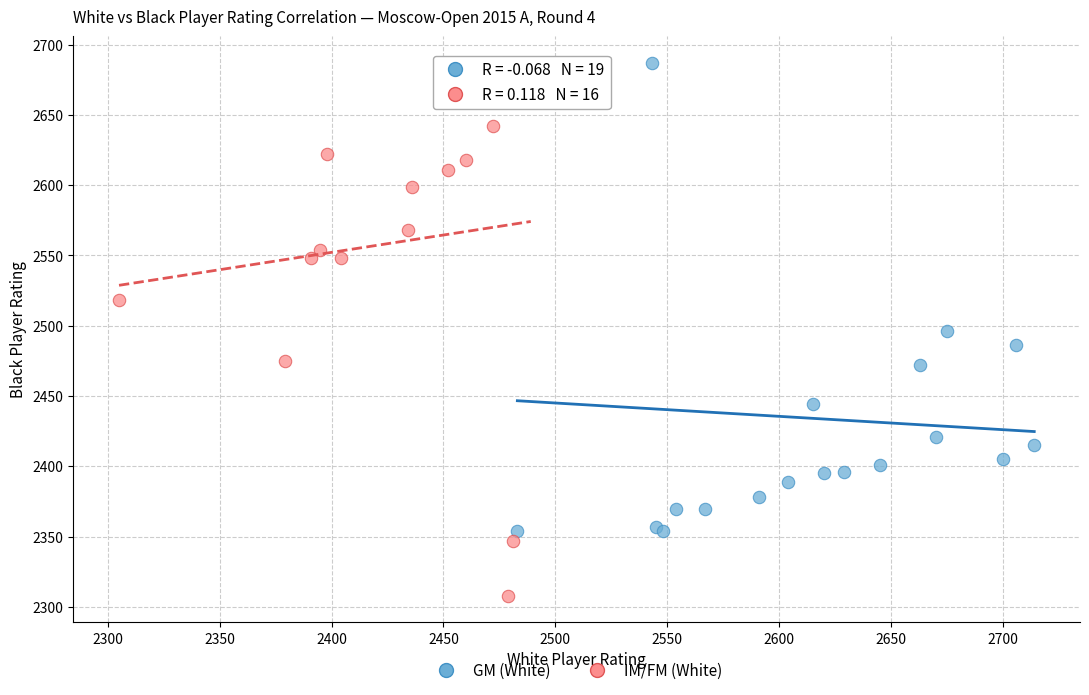

Which series has the largest Y range (max minus min)?

IM/FM (White)